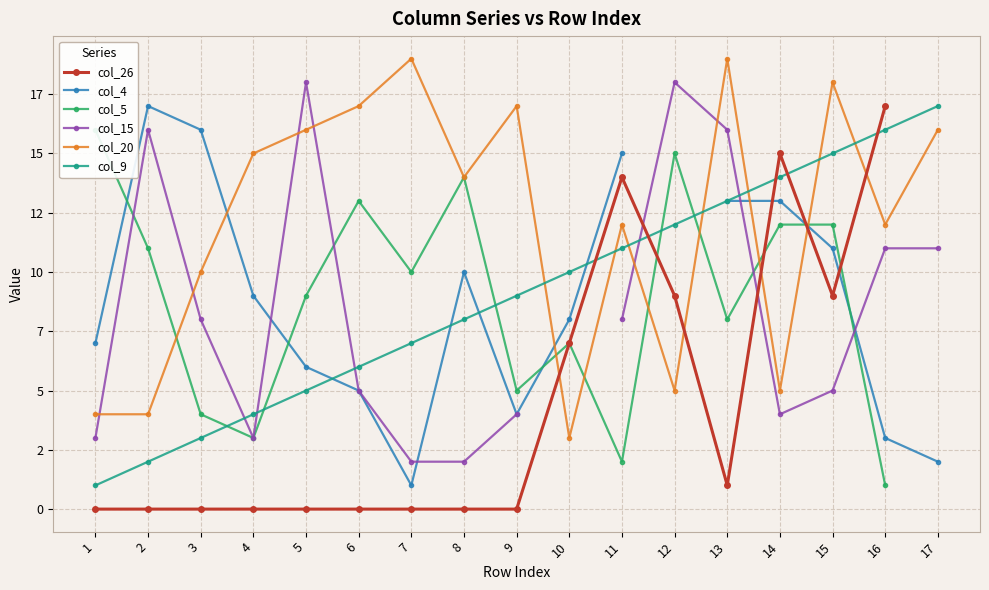

At which category does the chart reach its peak across all series?

7